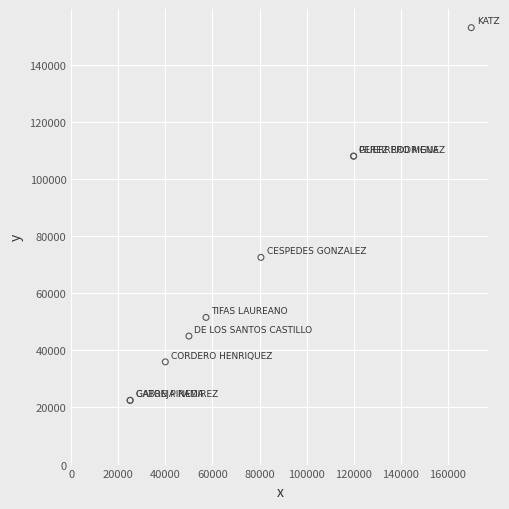

What Y value in the scatter plot is closest to 87750?

72552.6